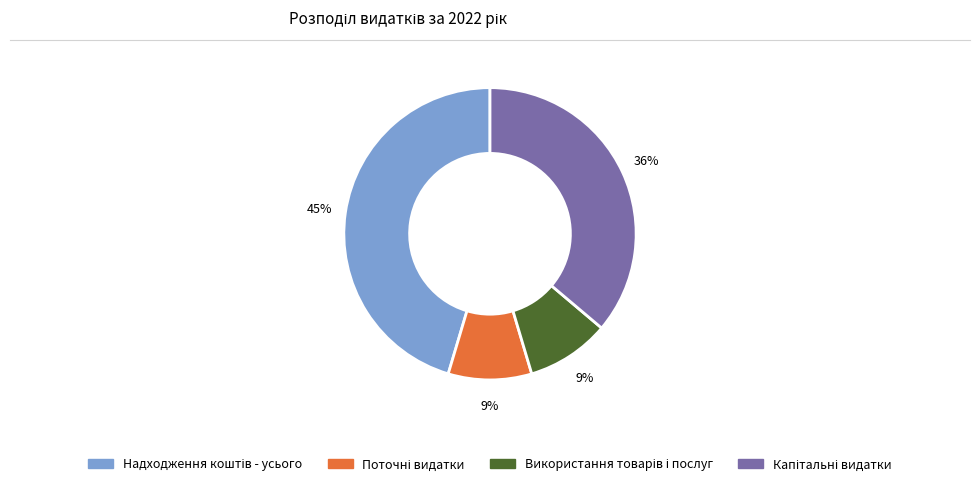

How many segments does this pie chart have?

4